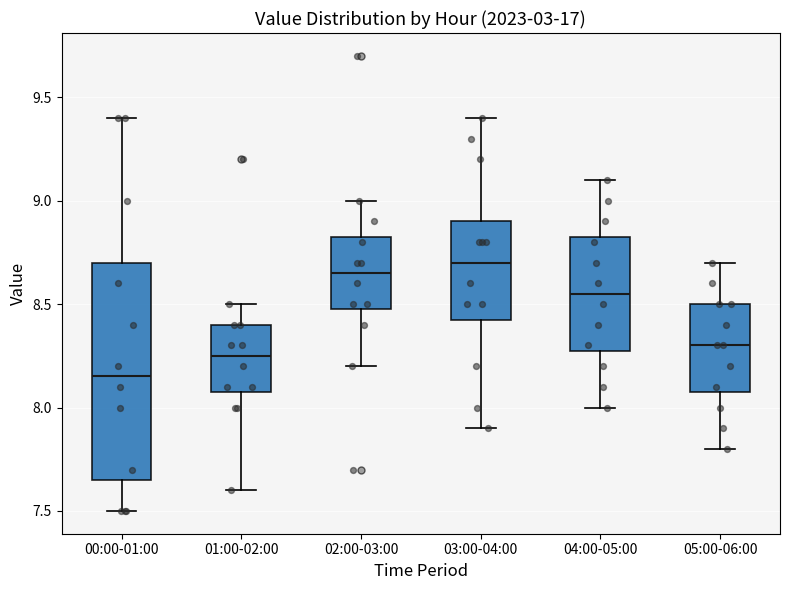

Reading left to right, read every box against the y-axis: the position of its median line, the range the box covers, and the ends of its whiskers. The values are not printed on the chart, so give them approximately, as read against the axis.

00:00-01:00: median 8.15, box 7.65 to 8.70, whiskers 7.50 to 9.40
01:00-02:00: median 8.25, box 8.10 to 8.40, whiskers 7.60 to 8.50
02:00-03:00: median 8.65, box 8.50 to 8.85, whiskers 8.20 to 9.00
03:00-04:00: median 8.70, box 8.45 to 8.90, whiskers 7.90 to 9.40
04:00-05:00: median 8.55, box 8.30 to 8.85, whiskers 8.00 to 9.10
05:00-06:00: median 8.30, box 8.10 to 8.50, whiskers 7.80 to 8.70